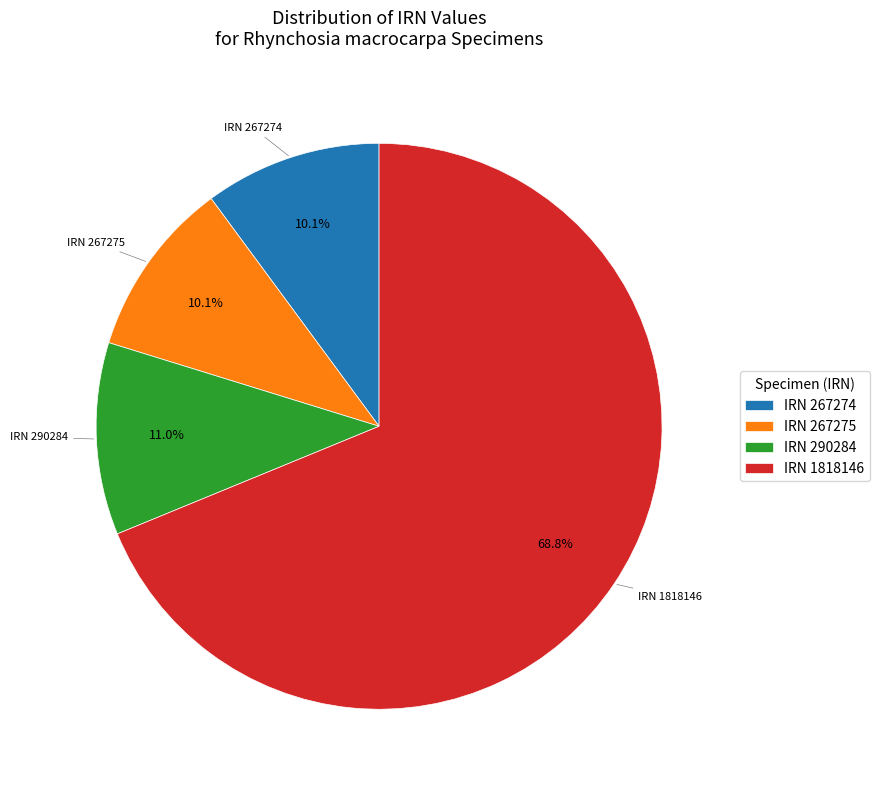

What is the majority slice?

IRN 1818146